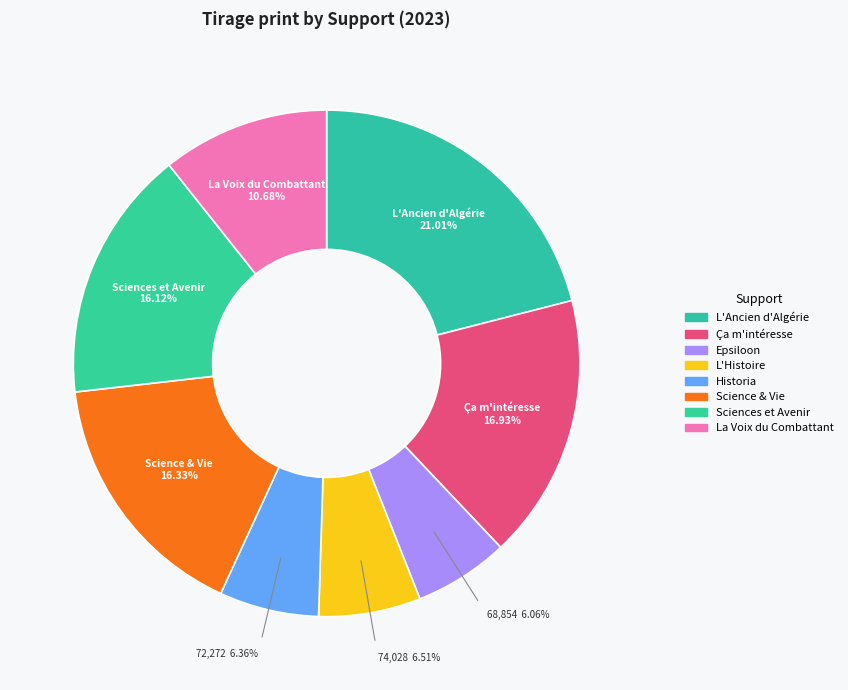

Which slice is the largest?

L'Ancien d'Algérie